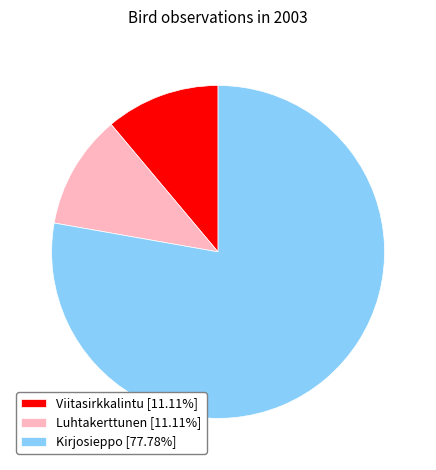

Do Luhtakerttunen and Viitasirkkalintu together represent more than half of the pie?

No